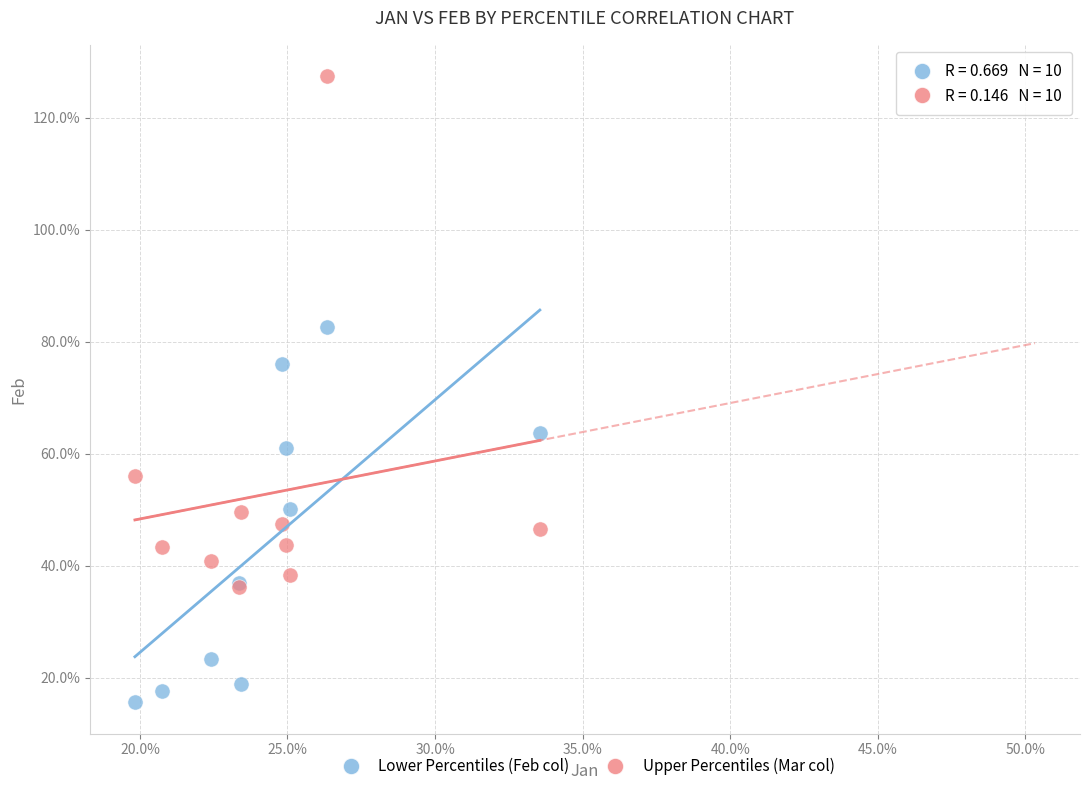

Which series reaches the maximum Y coordinate?

Upper Percentiles (Mar col)